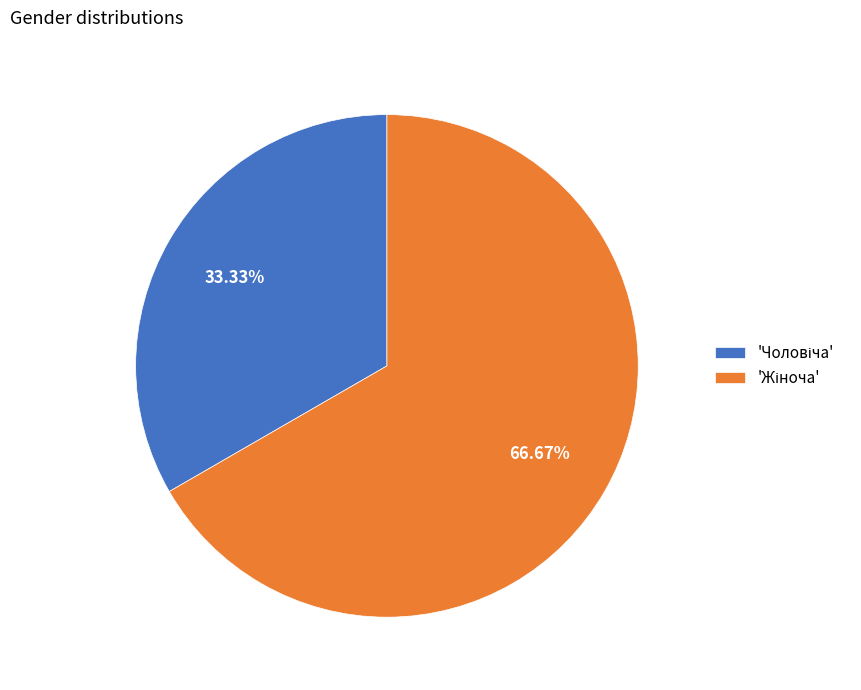

Is there any slice that represents more than half of the pie?

Yes